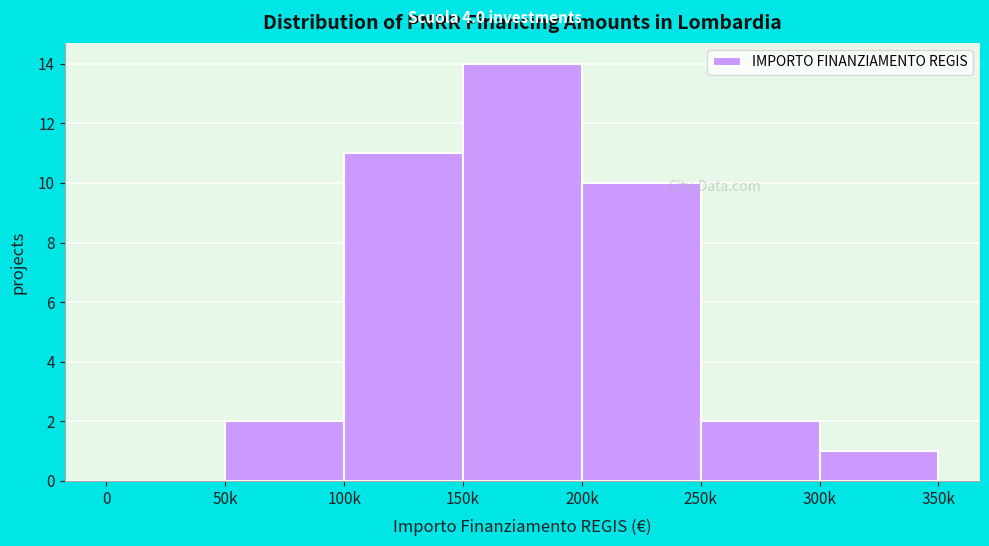

Reading left to right, extract all data points from this chart.

0=0	50k=2	100k=11	150k=14	200k=10	250k=2	300k=1